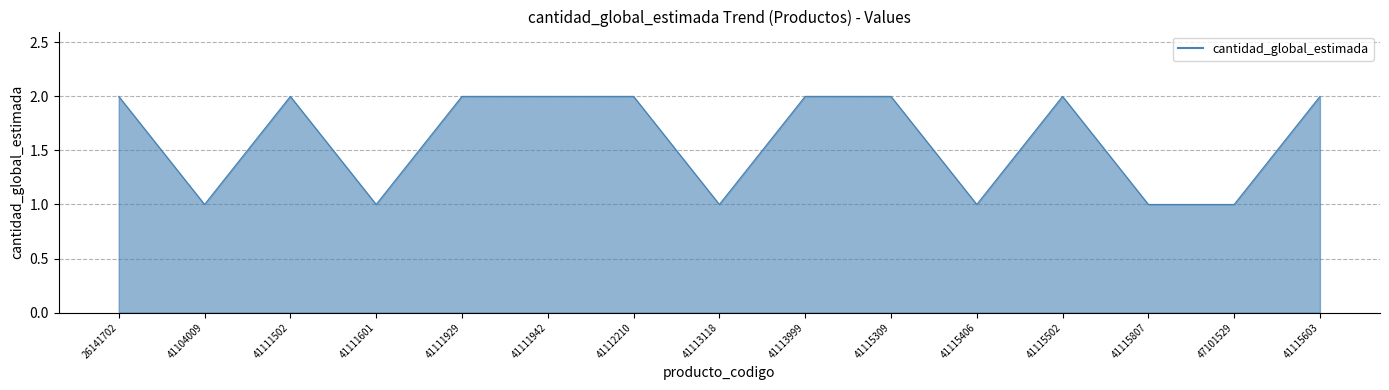

The value at 41115502 is 1. True or false?

False